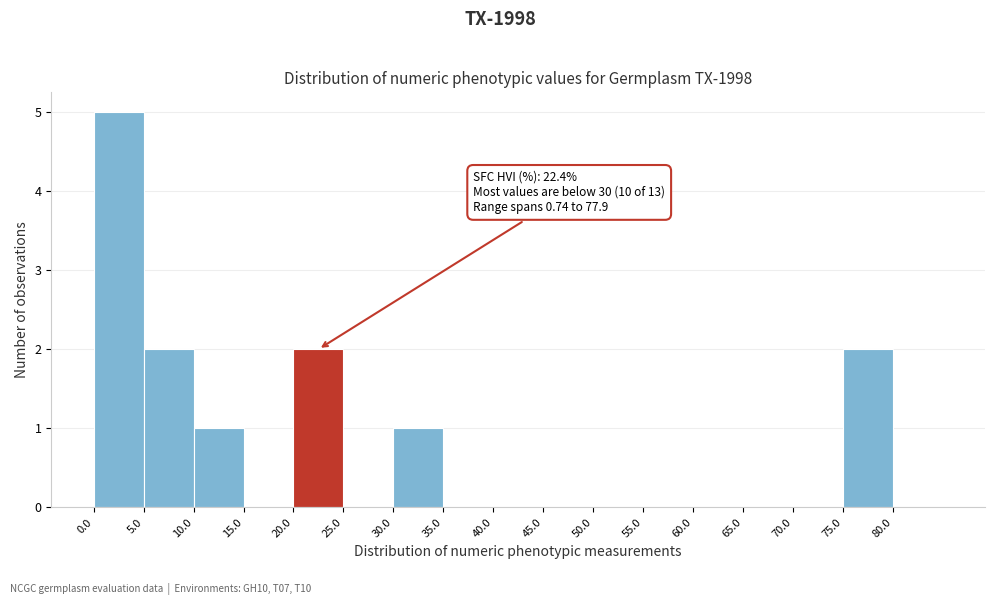

Which range on the x-axis has the tallest bar?

0 to 5